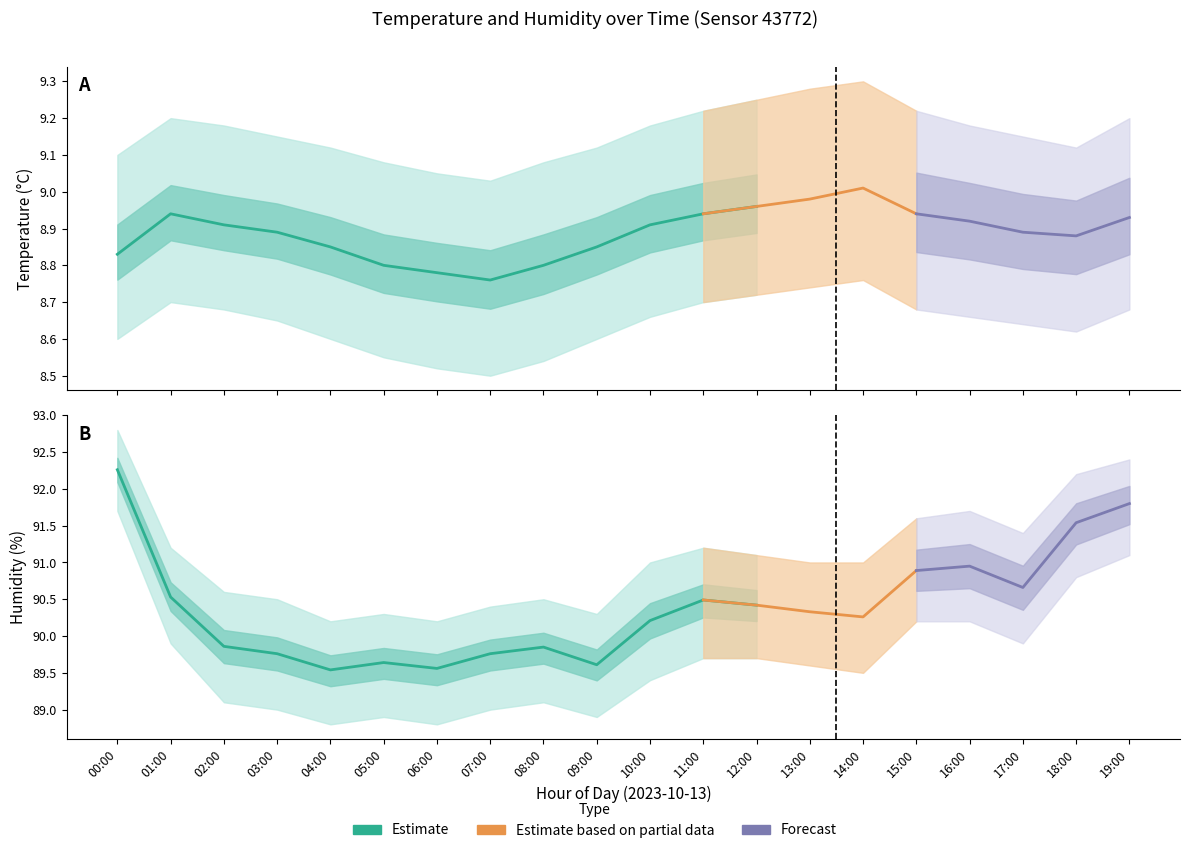

At which label does humidity first exceed 90?

00:00